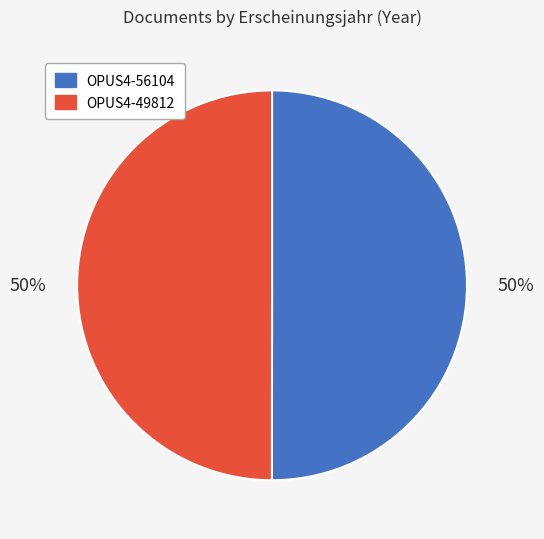

Approximately how many times larger is the value at OPUS4-56104 compared to OPUS4-49812?

1.0